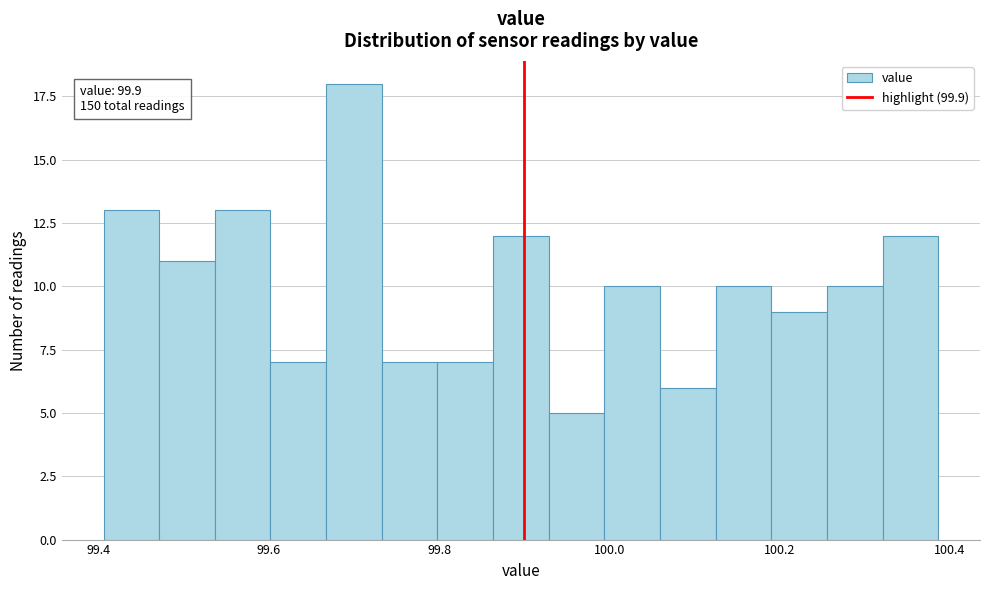

Read against the x-axis, roughly where is the centre of the tallest bar?

99.70